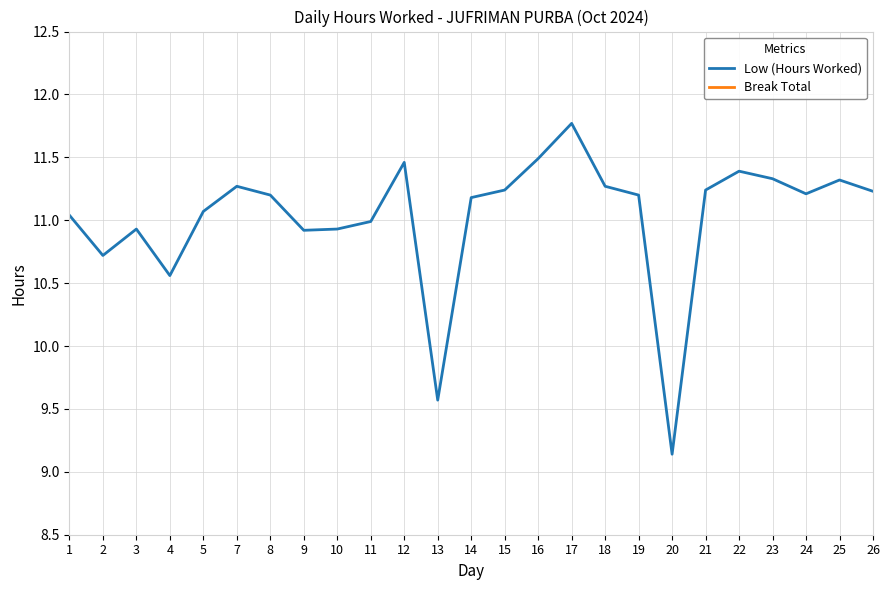

Reading left to right, list all the values displayed in this chart.

Low (Hours Worked): 1=11.0	2=10.7	3=10.9	4=10.6	5=11.1	7=11.3	8=11.2	9=10.9	10=10.9	11=11.0	12=11.5	13=9.6	14=11.2	15=11.2	16=11.5	17=11.8	18=11.3	19=11.2	20=9.1	21=11.2	22=11.4	23=11.3	24=11.2	25=11.3	26=11.2
Break Total: 1=0.0	2=0.0	3=0.0	4=0.0	5=0.0	7=0.0	8=0.0	9=0.0	10=0.0	11=0.0	12=0.0	13=0.0	14=0.0	15=0.0	16=0.0	17=0.0	18=0.0	19=0.0	20=0.0	21=0.0	22=0.0	23=0.0	24=0.0	25=0.0	26=0.0